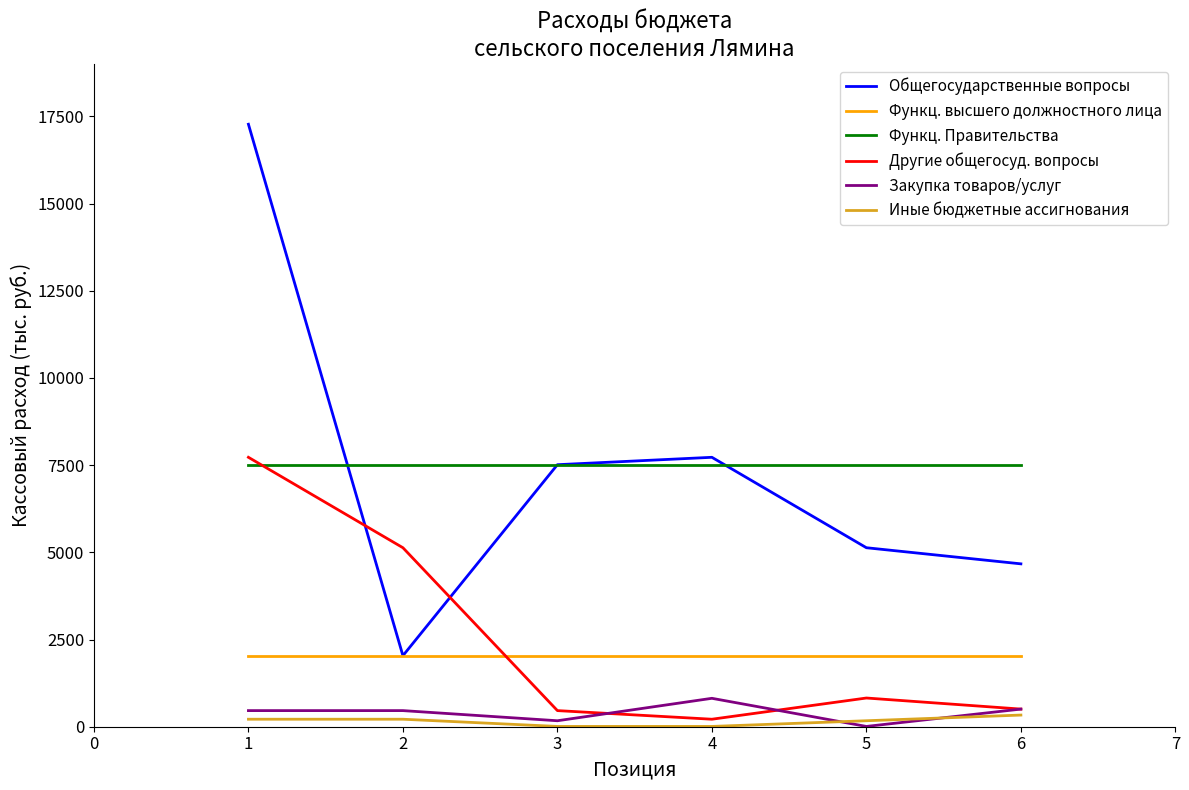

What is the maximum value for Общегосударственные вопросы?

17272.8